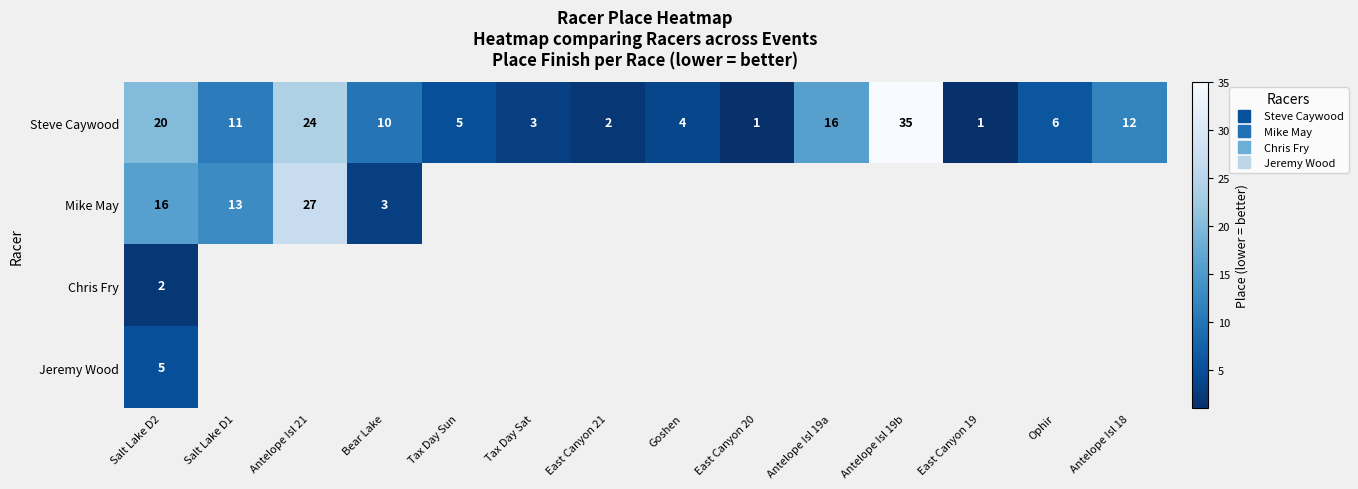

What is the approximate value of Steve Caywood at Ophir?

6.0